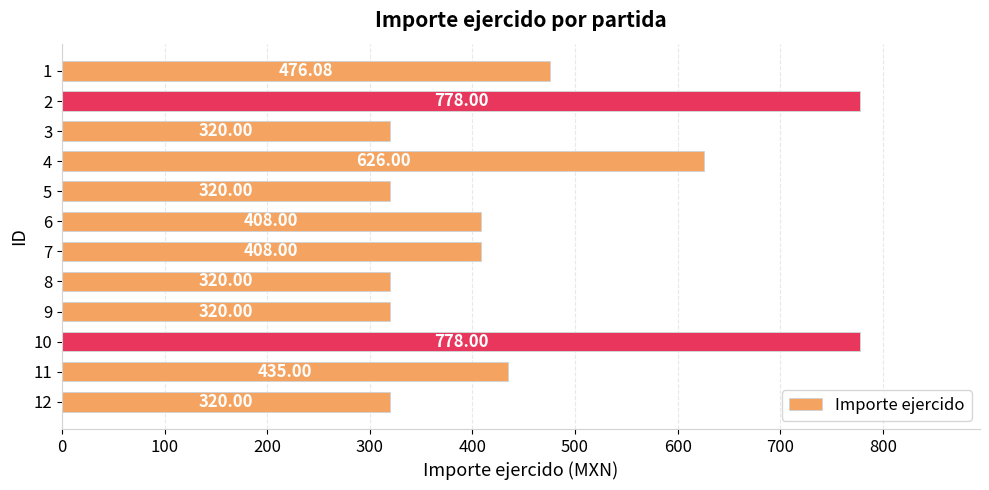

What is the sum of the values at 5 and 4?

946.0